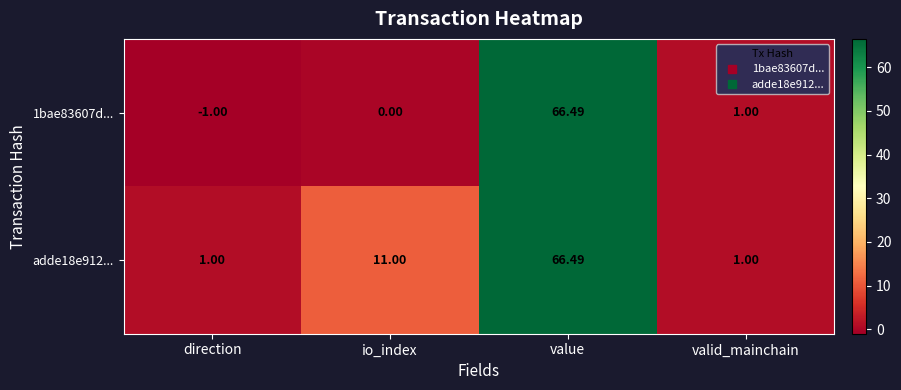

Is the value of adde18e912... at direction greater than the value of 1bae83607d... at value?

No